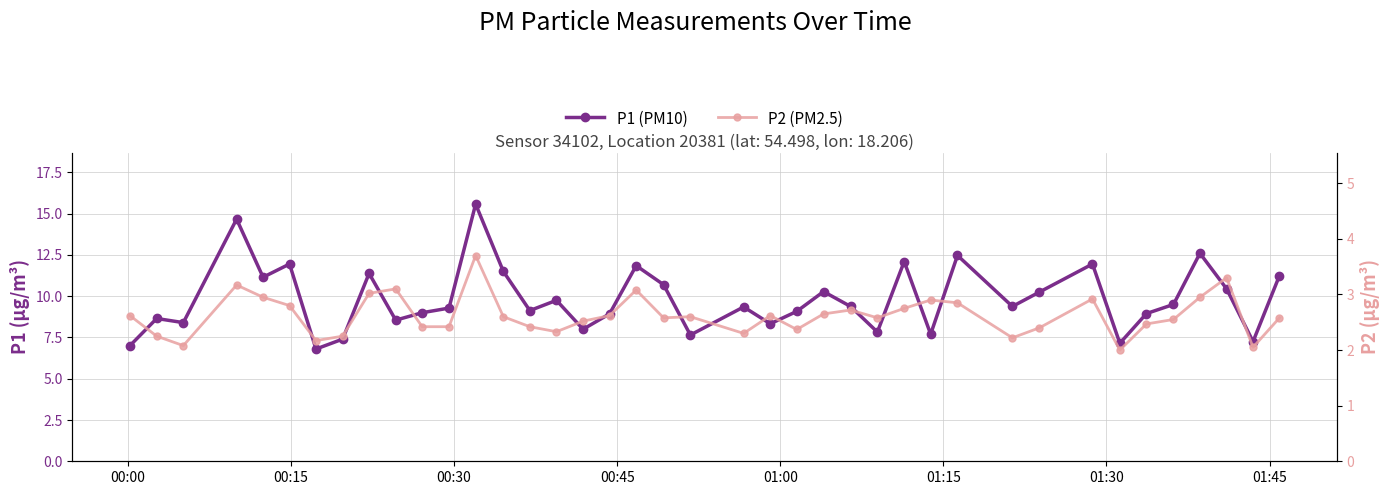

What is the average value of the P2 (PM2.5) series?

2.6